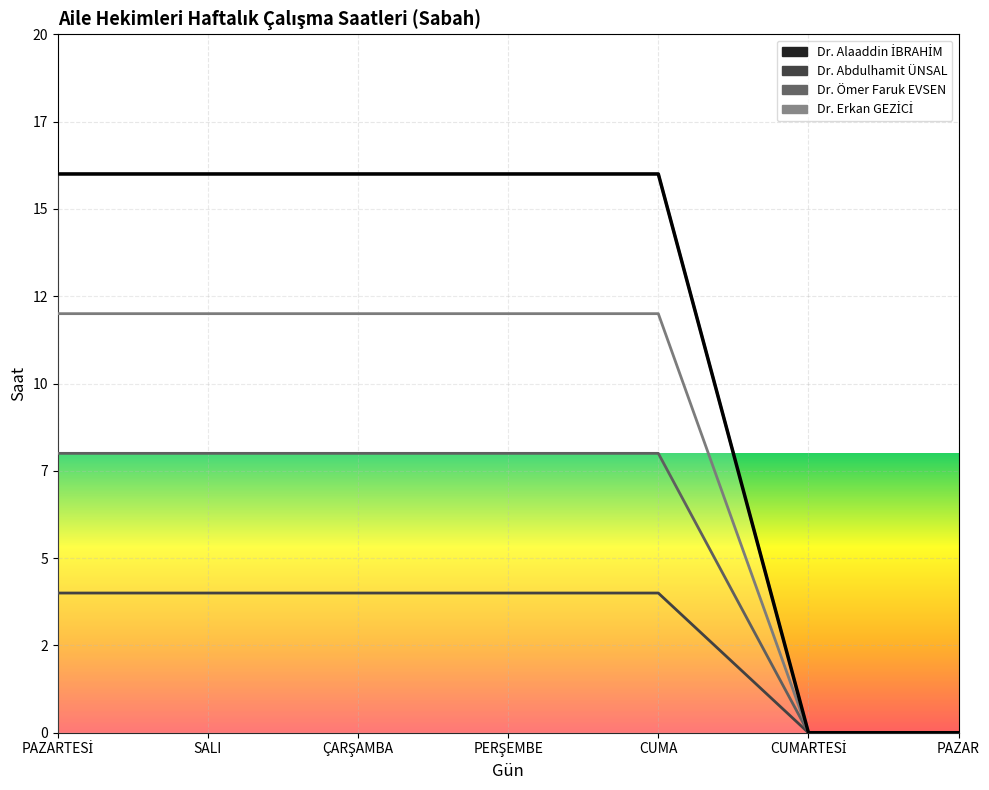

At which category does the chart reach its peak across all series?

PAZARTESİ